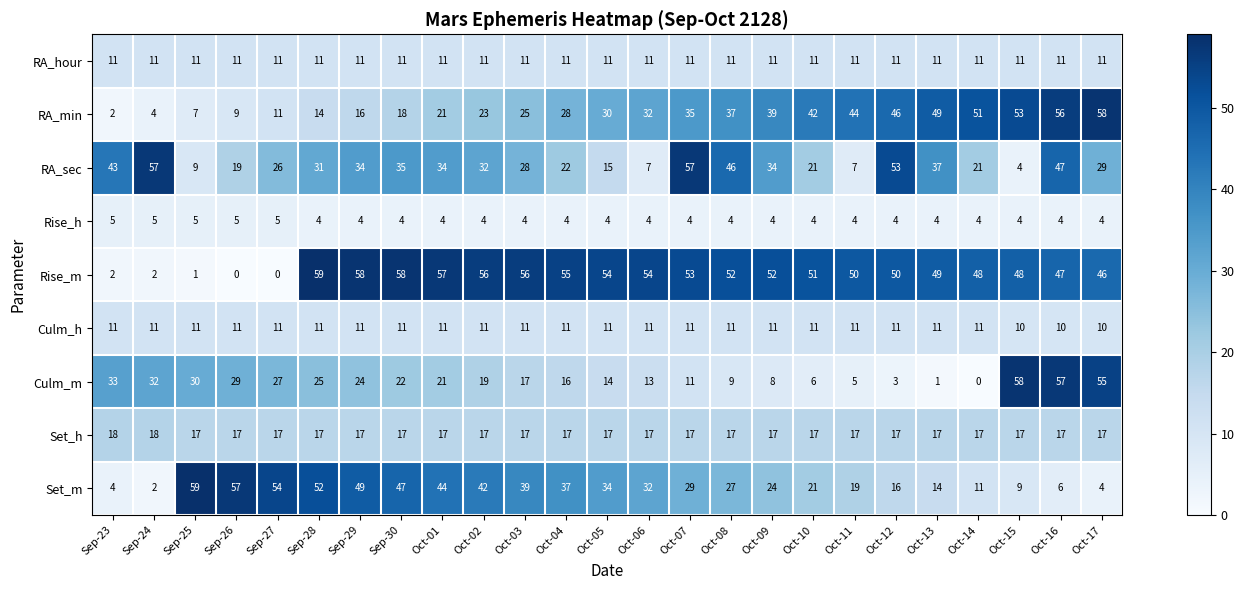

The Set_h series shows 10 at Sep-26. True or false?

False